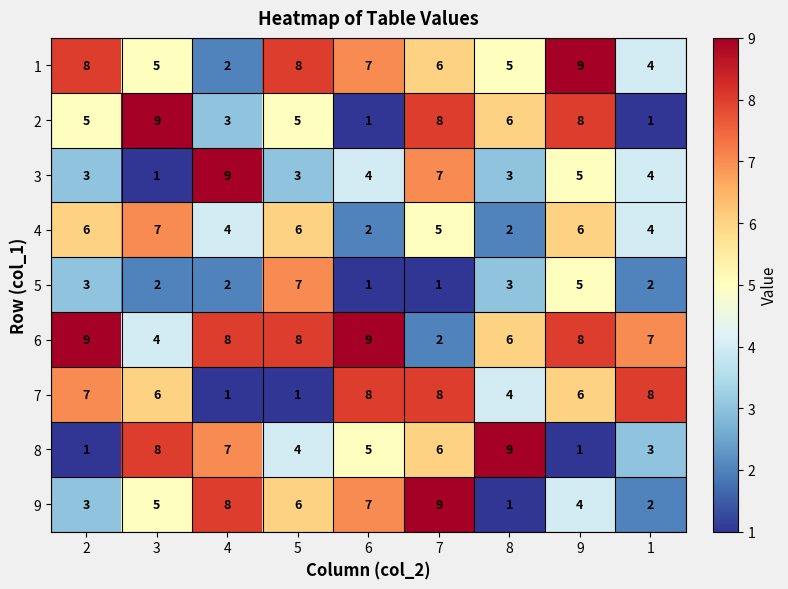

What is the approximate value of 8 at 3?

8